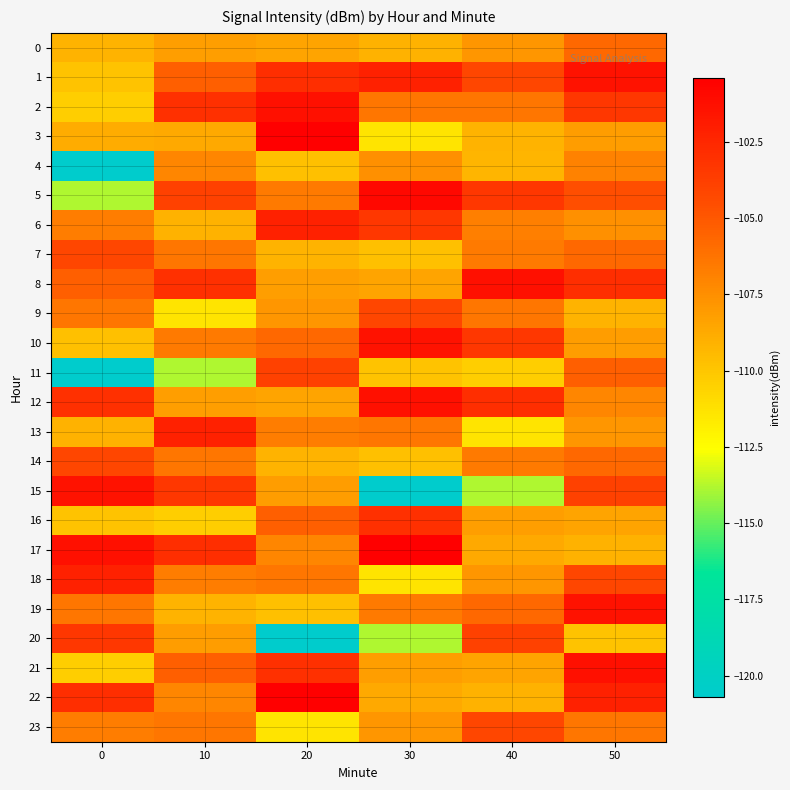

Reading right to left, what are all the values shown in this chart?

0: 50=-105.7	40=-107.8	30=-109.0	20=-108.5	10=-108.3	0=-109.2
1: 50=-101.4	40=-104.1	30=-102.2	20=-102.9	10=-105.4	0=-109.9
2: 50=-103.3	40=-106.4	30=-106.4	20=-101.4	10=-102.9	0=-110.4
3: 50=-108.1	40=-109.2	30=-111.3	20=-100.4	10=-108.7	0=-108.8
4: 50=-107.0	40=-109.2	30=-107.6	20=-109.7	10=-107.1	0=-120.7
5: 50=-104.6	40=-103.4	30=-100.9	20=-106.5	10=-103.9	0=-113.8
6: 50=-107.6	40=-106.8	30=-103.3	20=-102.2	10=-109.0	0=-106.7
7: 50=-105.7	40=-106.5	30=-109.7	20=-109.2	10=-106.4	0=-104.1
8: 50=-102.9	40=-101.4	30=-108.5	20=-108.3	10=-102.9	0=-105.4
9: 50=-109.2	40=-106.4	30=-104.1	20=-107.8	10=-111.3	0=-106.4
10: 50=-108.1	40=-103.3	30=-101.4	20=-105.7	10=-106.5	0=-109.7
11: 50=-105.4	40=-110.4	30=-109.9	20=-103.9	10=-113.8	0=-120.7
12: 50=-107.1	40=-102.9	30=-101.4	20=-108.5	10=-108.3	0=-102.9
13: 50=-107.8	40=-111.3	30=-106.4	20=-106.7	10=-102.2	0=-109.0
14: 50=-105.7	40=-106.5	30=-109.7	20=-109.2	10=-106.4	0=-104.1
15: 50=-103.9	40=-113.8	30=-120.7	20=-108.1	10=-103.3	0=-101.4
16: 50=-108.5	40=-108.3	30=-102.9	20=-105.4	10=-110.4	0=-109.9
17: 50=-109.0	40=-108.7	30=-100.4	20=-107.1	10=-102.9	0=-101.4
18: 50=-104.1	40=-107.8	30=-111.3	20=-106.4	10=-106.7	0=-102.2
19: 50=-101.4	40=-105.7	30=-106.5	20=-109.7	10=-109.2	0=-106.4
20: 50=-109.9	40=-103.9	30=-113.8	20=-120.7	10=-108.1	0=-103.3
21: 50=-101.4	40=-108.5	30=-108.3	20=-102.9	10=-105.4	0=-110.4
22: 50=-102.2	40=-109.0	30=-108.7	20=-100.4	10=-107.1	0=-102.9
23: 50=-106.4	40=-104.1	30=-107.8	20=-111.3	10=-106.4	0=-106.7